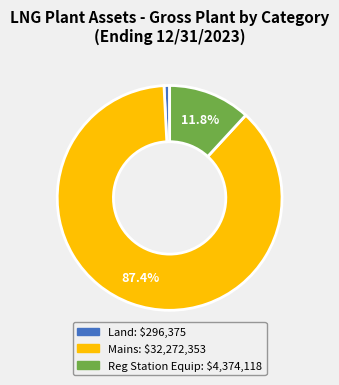

What portion of the pie excludes Reg Station Equip?

88.2%